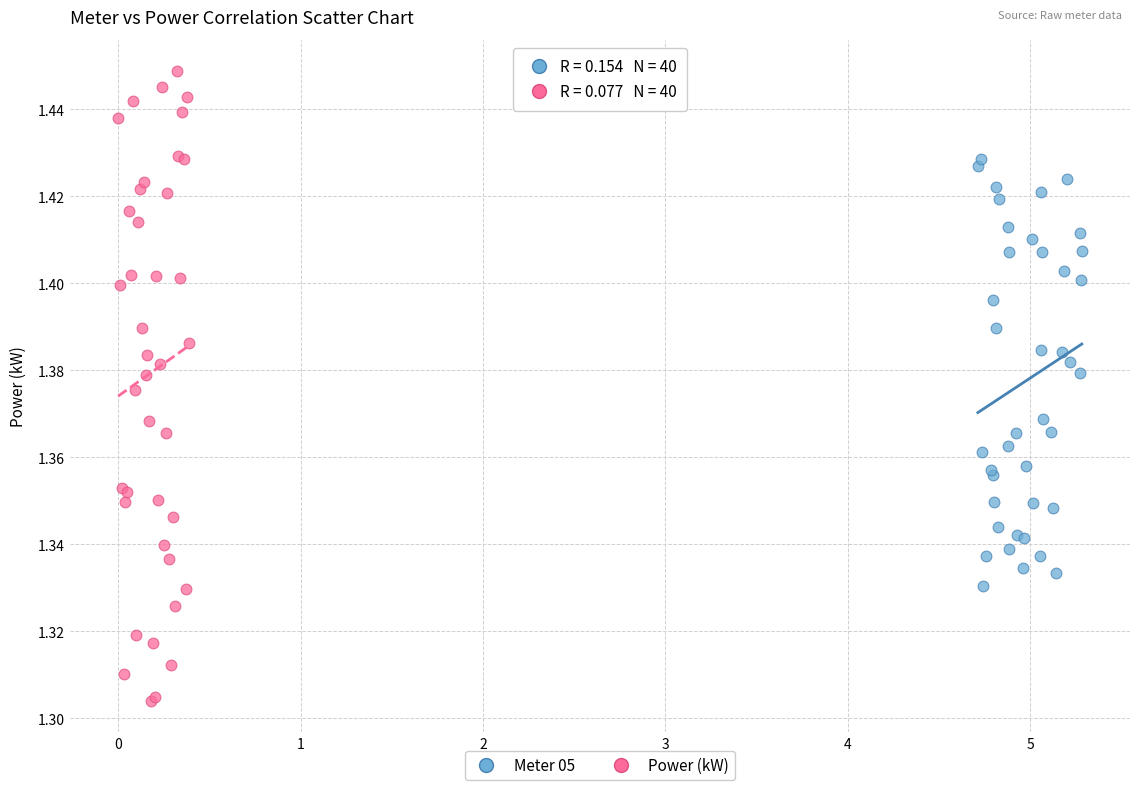

Which series contains the lowest Y value?

Power (kW)